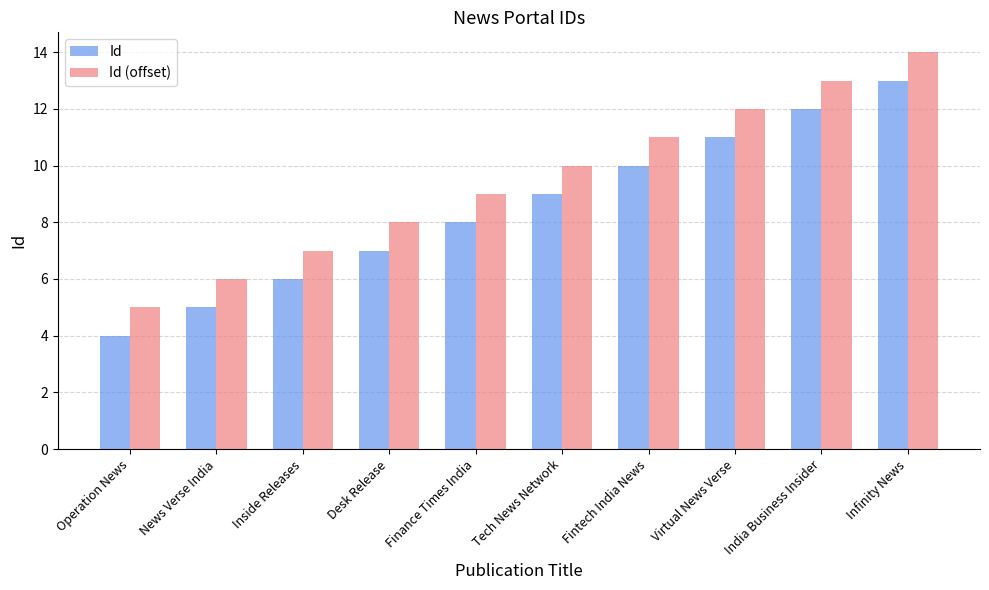

What position from the right is News Verse India?

9